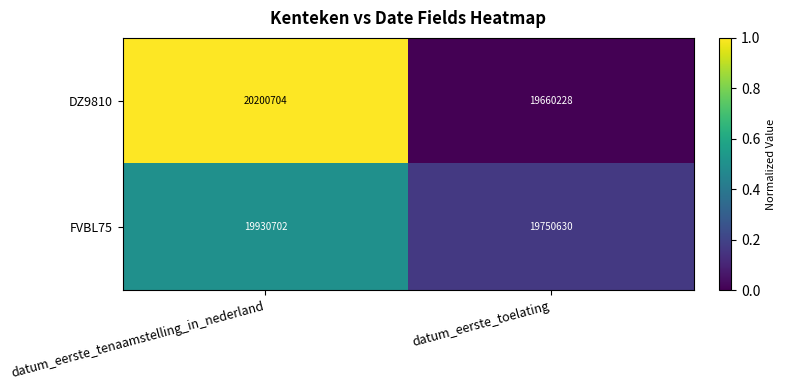

What is the sum of the FVBL75 values at datum_eerste_toelating and datum_eerste_tenaamstelling_in_nederland?

39681332